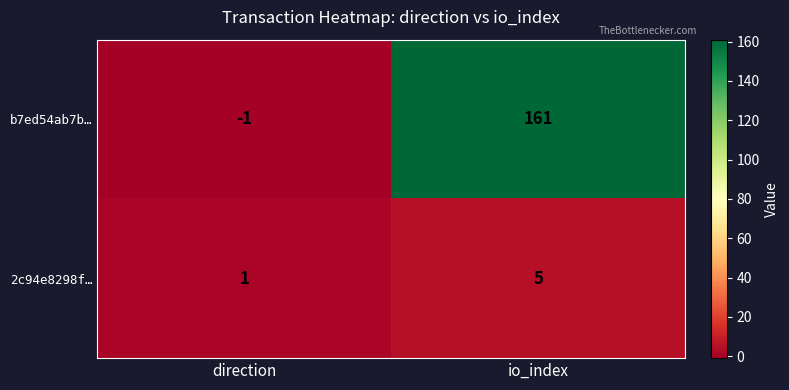

Reading right to left, list all the values displayed in this chart.

b7ed54ab7b…: io_index=161	direction=-1
2c94e8298f…: io_index=5	direction=1